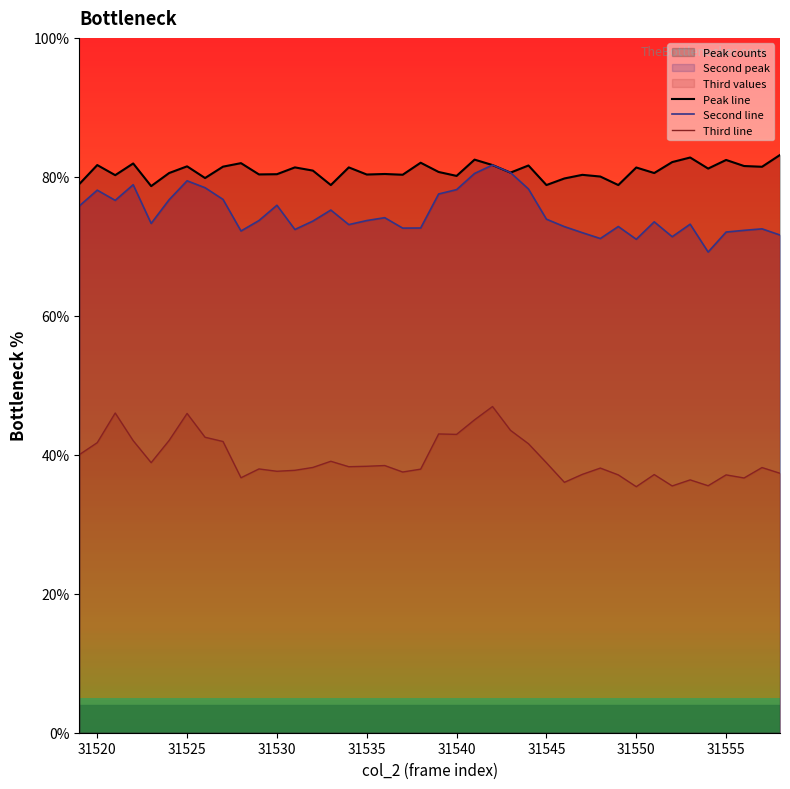

How many categories are shown in the chart?

40